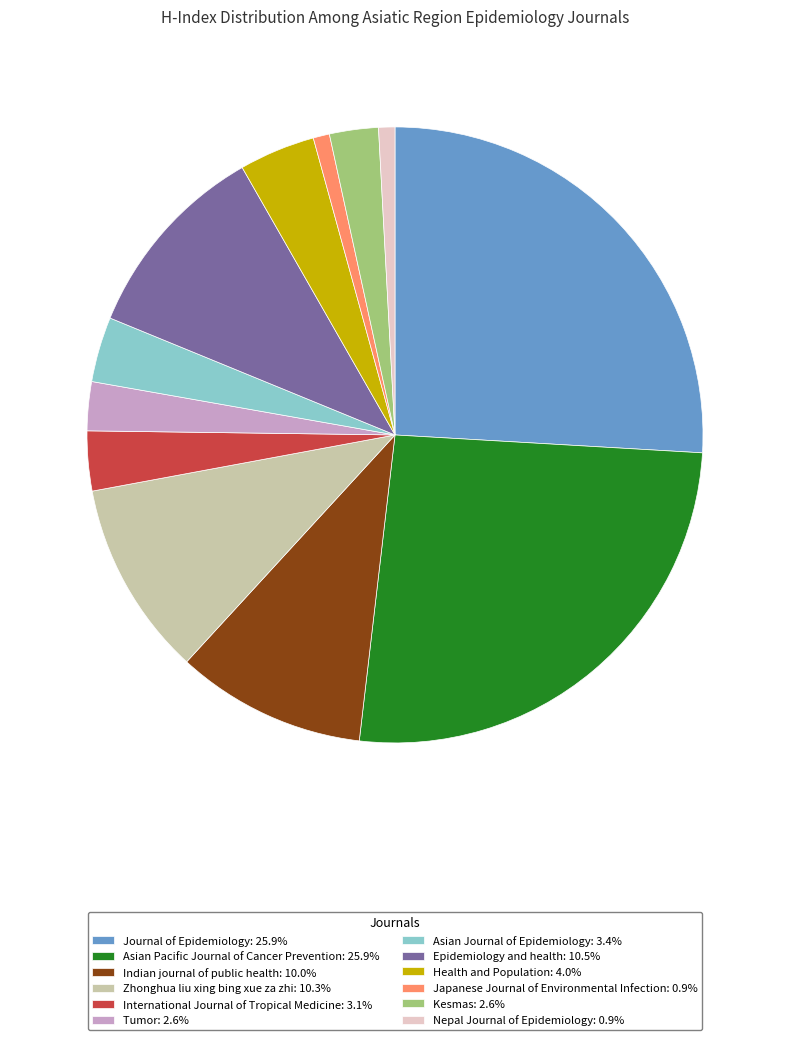

Between Indian journal of public health and Health and Population, which is larger?

Indian journal of public health